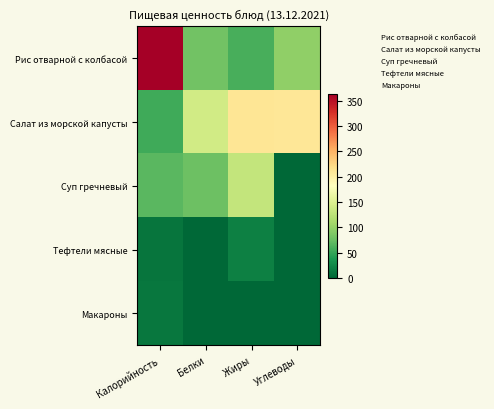

What is the total value across all series at Углеводы?

317.3